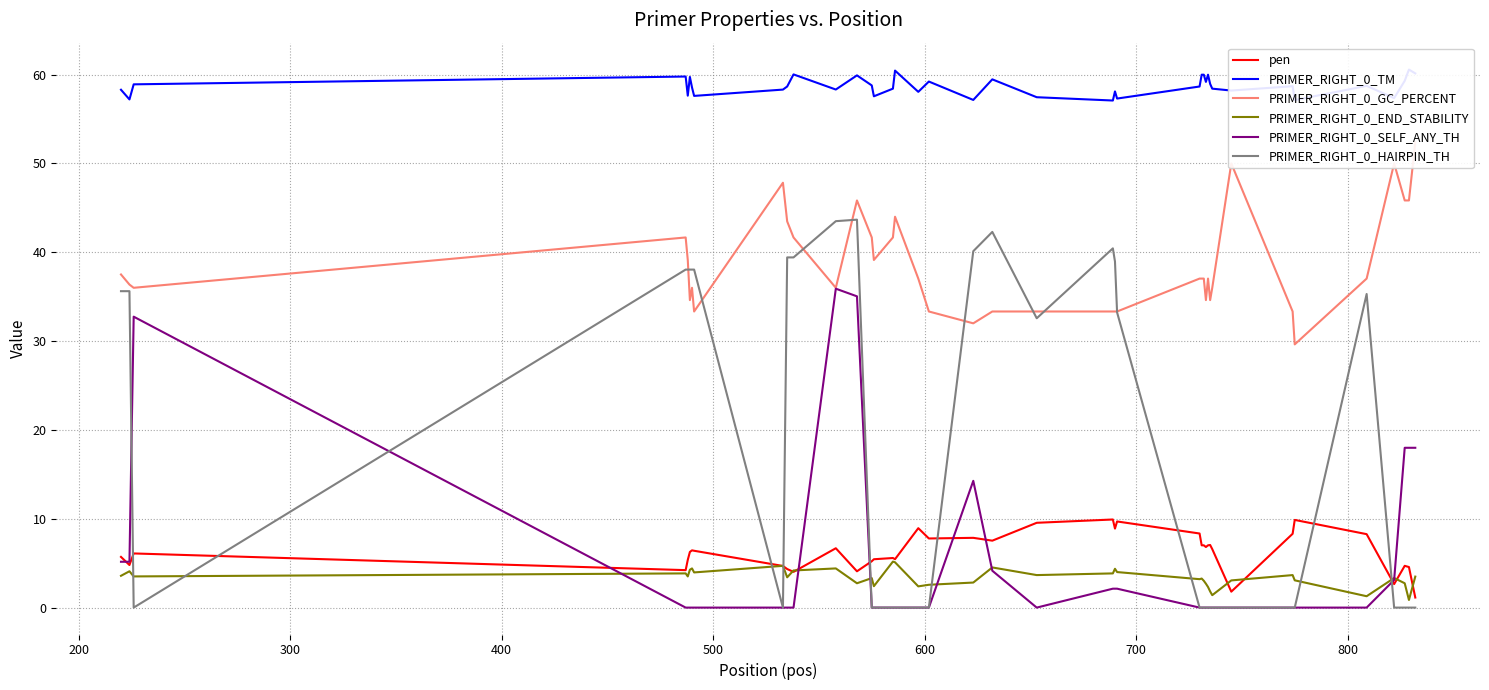

What is the maximum value for PRIMER_RIGHT_0_END_STABILITY?

5.2